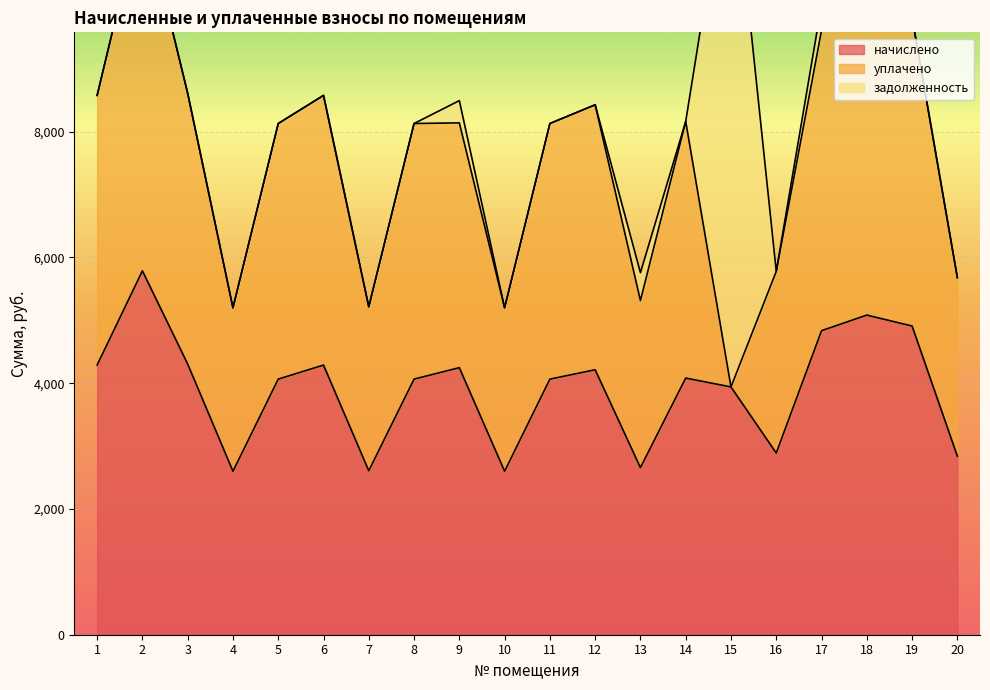

Reading left to right, list all the values displayed in this chart.

начислено: 1=4289.0	2=5787.7	3=4305.6	4=2599.9	5=4065.5	6=4289.0	7=2608.2	8=4065.5	9=4247.8	10=2599.9	11=4065.5	12=4214.5	13=2657.9	14=4082.0	15=3941.3	16=2889.7	17=4835.5	18=5083.9	19=4910.0	20=2840.0
уплачено: 1=4289.0	2=5787.7	3=4305.6	4=2599.9	5=4065.5	6=4289.0	7=2608.2	8=4065.5	9=3893.8	10=2599.9	11=4065.5	12=4214.5	13=2657.9	14=4082.0	15=0.0	16=2889.7	17=4777.1	18=5083.9	19=4910.0	20=2840.7
задолженность: 1=0.0	2=0.0	3=0.0	4=0.0	5=0.0	6=0.0	7=0.0	8=0.0	9=354.0	10=0.0	11=0.0	12=0.0	13=443.0	14=0.0	15=8710.4	16=0.0	17=407.7	18=847.3	19=0.0	20=0.0